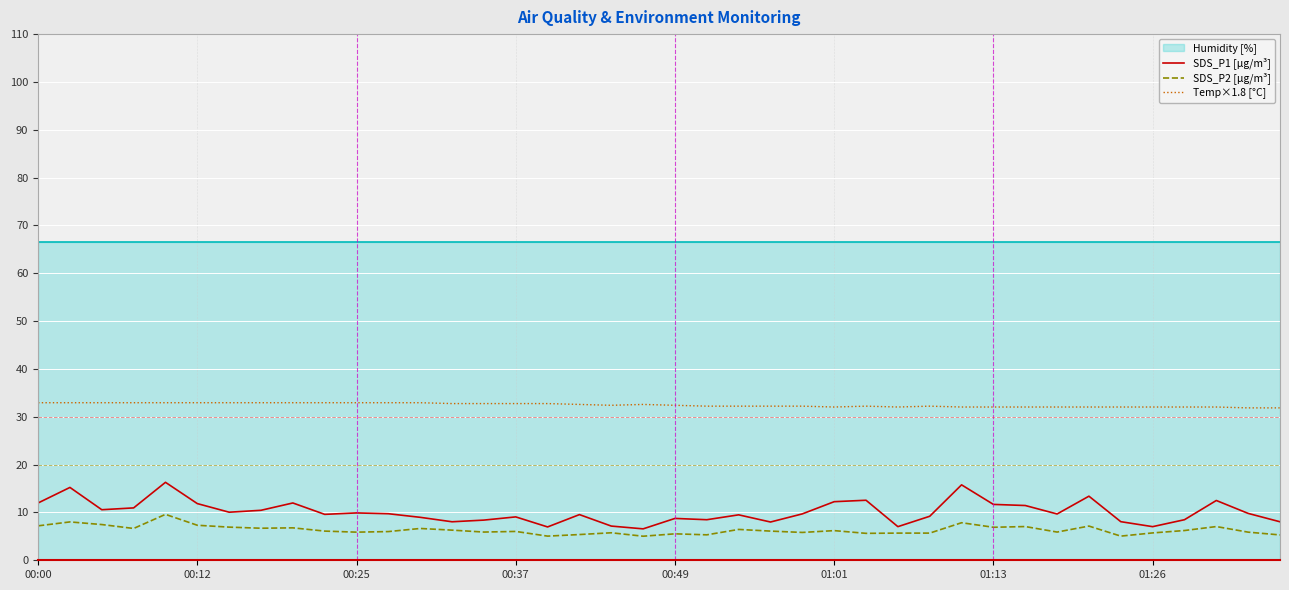

What value does the SDS_P1 [µg/m³] series have at 12?

9.0